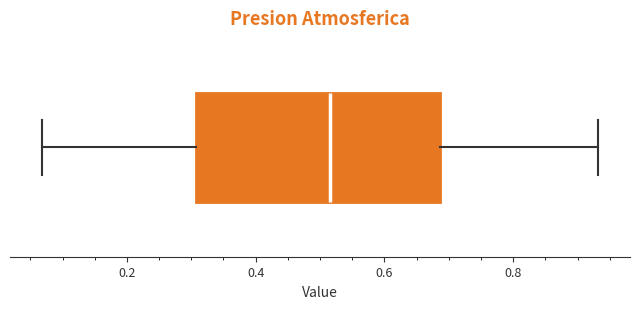

Where is the left edge of the box on the x-axis? The values are not printed on the chart, so give them approximately, as read against the axis.

0.30